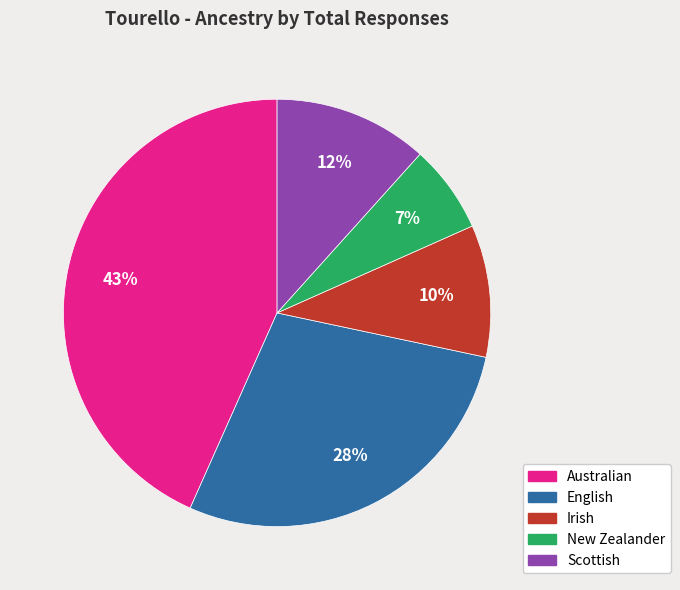

To the nearest percent, what percentage of the pie is Irish?

10%